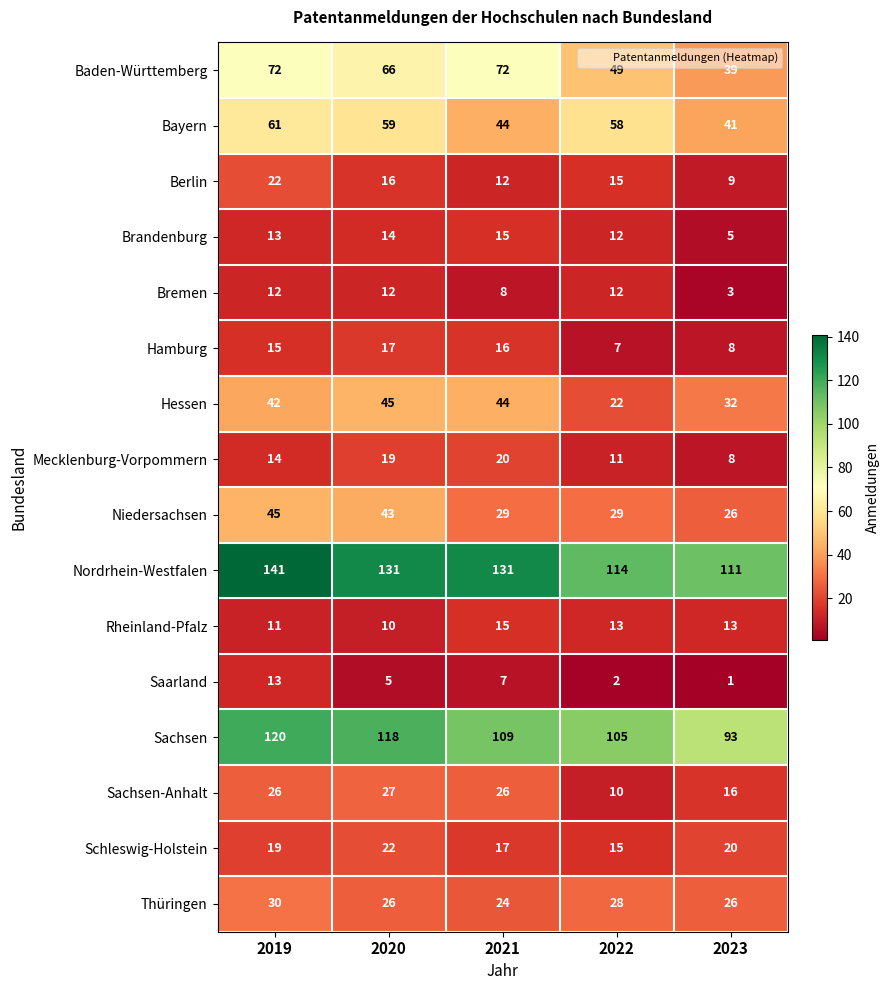

What is the greatest value displayed?

141